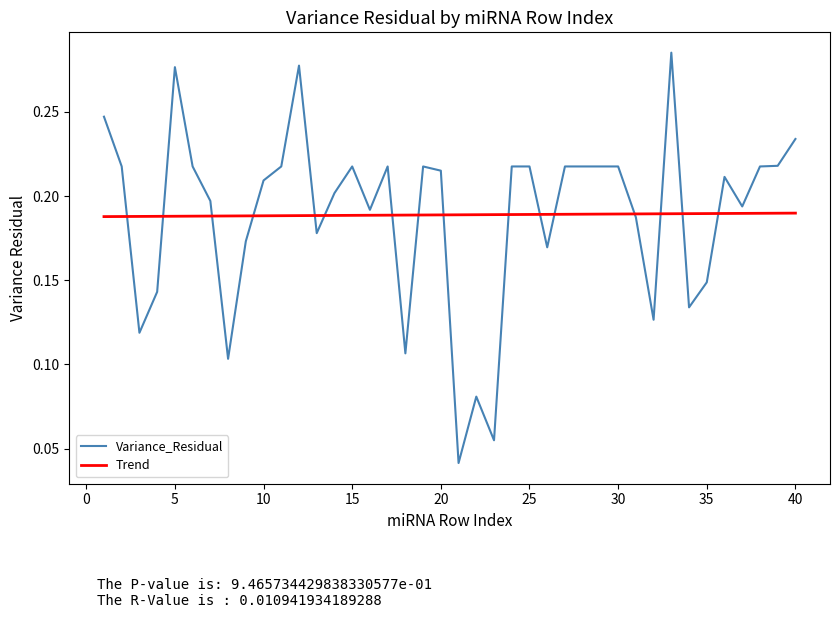

Which series has the widest spread of values?

Variance_Residual